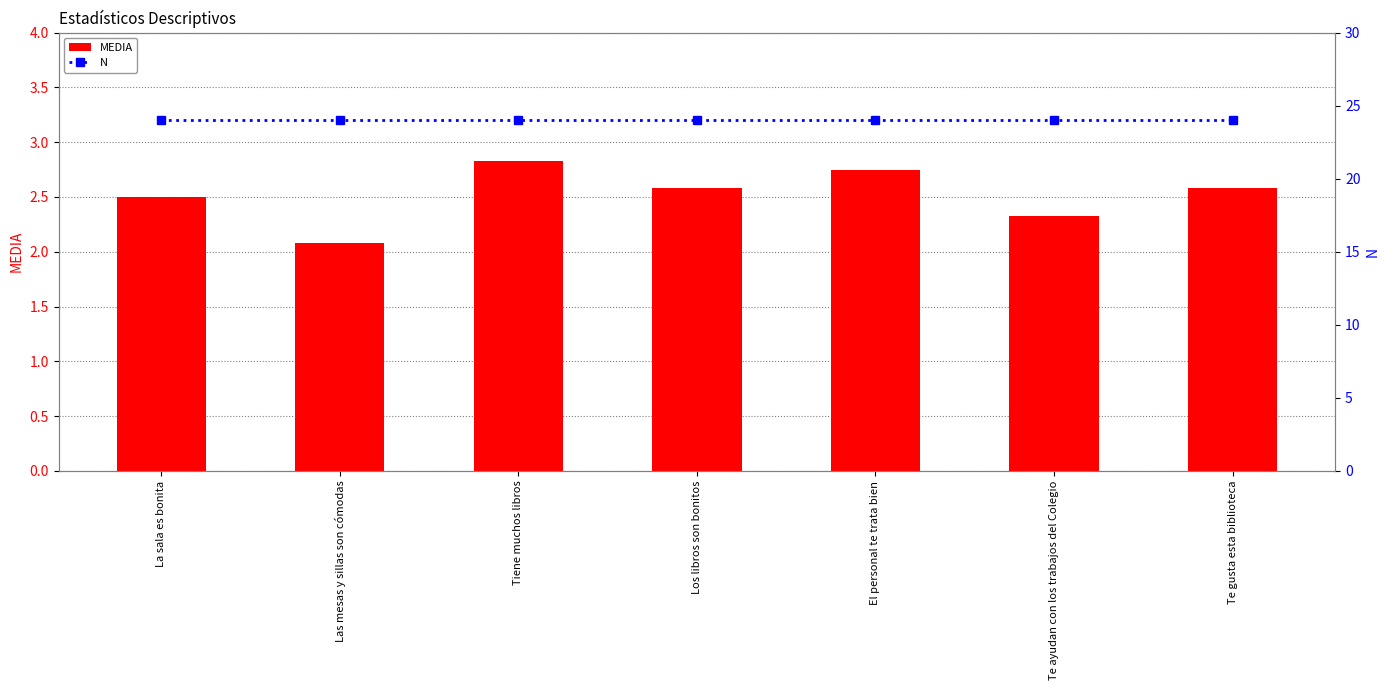

Rank the categories by MEDIA value from highest to lowest.

Tiene muchos libros, El personal te trata bien, Los libros son bonitos, Te gusta esta biblioteca, La sala es bonita, Te ayudan con los trabajos del Colegio, Las mesas y sillas son cómodas